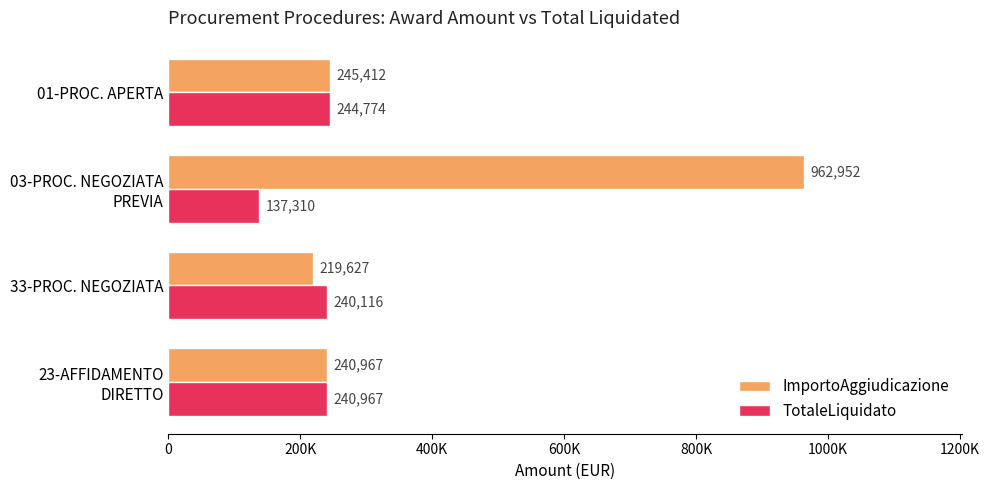

Which series has the largest range (max minus min)?

ImportoAggiudicazione